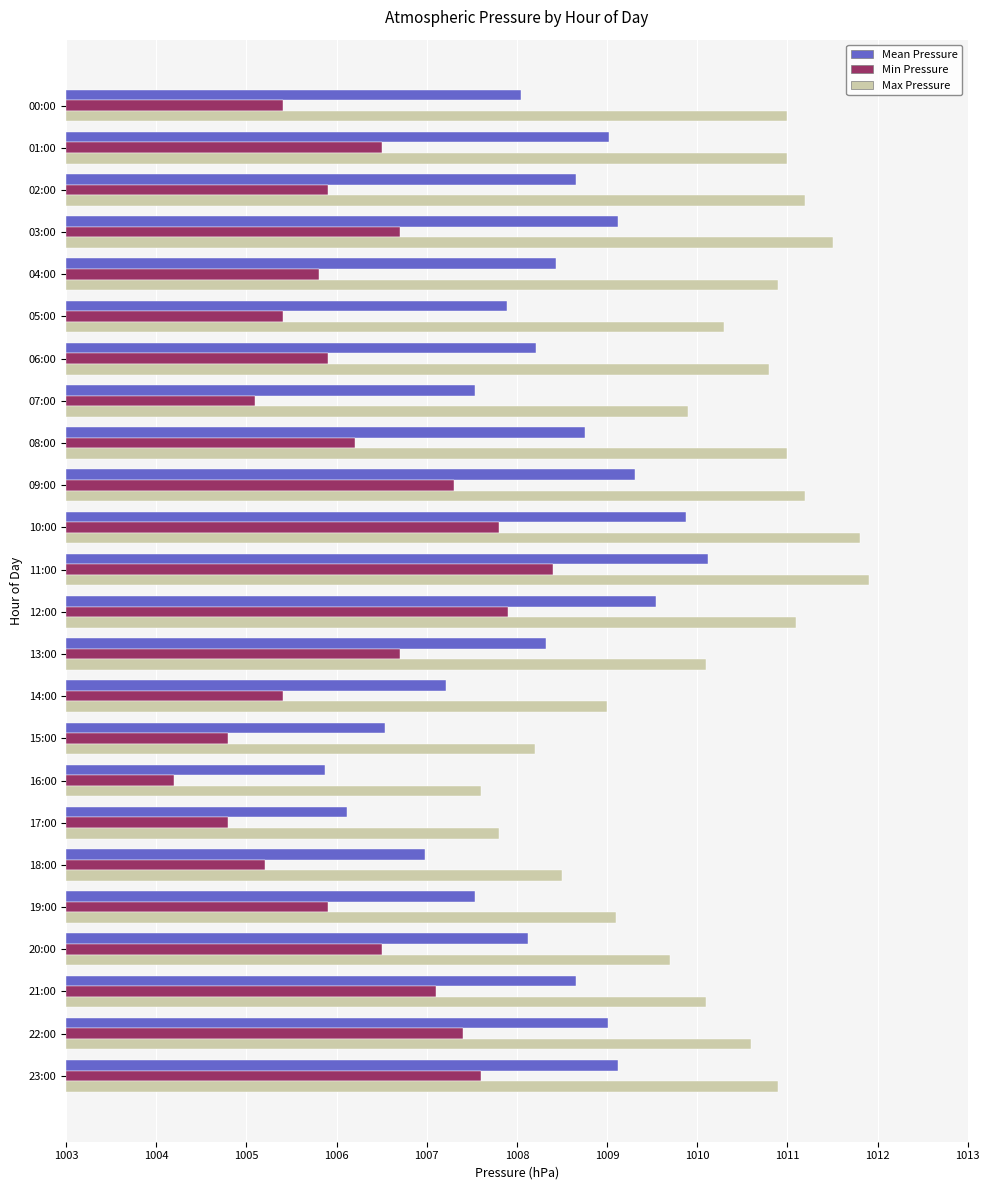

What is the difference between the maximum and minimum values in the Max Pressure series?

4.3